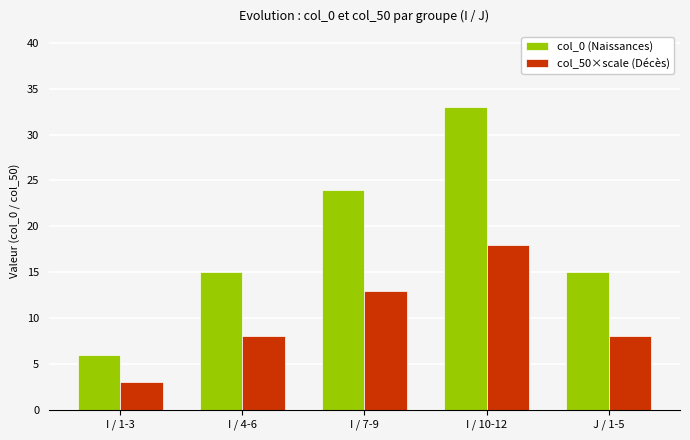

What is the label of the 1st bar from the right?

J / 1-5